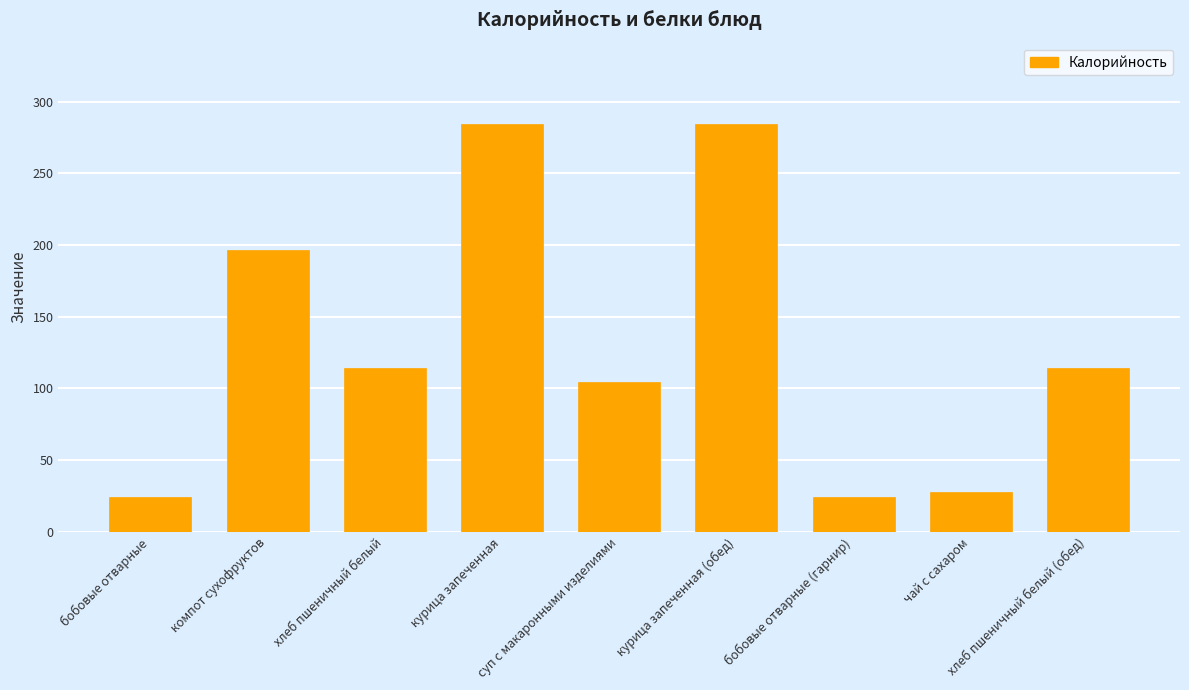

Reading left to right, what are all the values shown in this chart?

бобовые отварные=24.2	компот сухофруктов=196.4	хлеб пшеничный белый=114.2	курица запеченная=284.4	суп с макаронными изделиями=104.8	курица запеченная (обед)=284.4	бобовые отварные (гарнир)=24.2	чай с сахаром=28.0	хлеб пшеничный белый (обед)=114.2